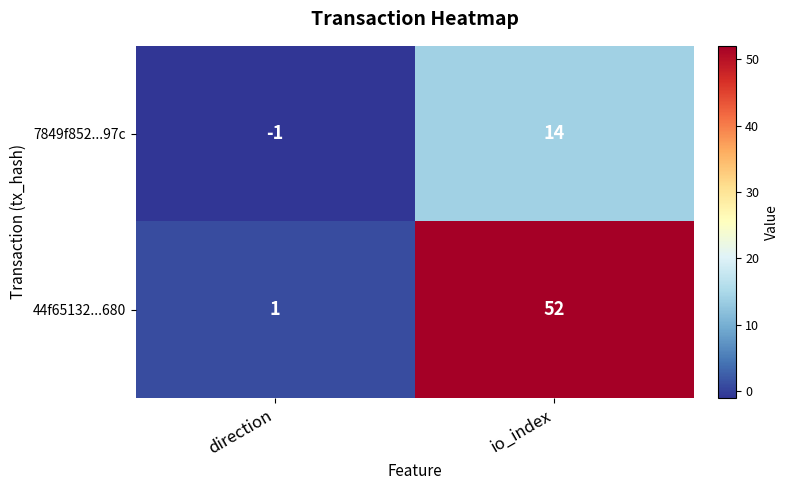

Reading right to left, list all the values displayed in this chart.

7849f852...97c: io_index=14	direction=-1
44f65132...680: io_index=52	direction=1